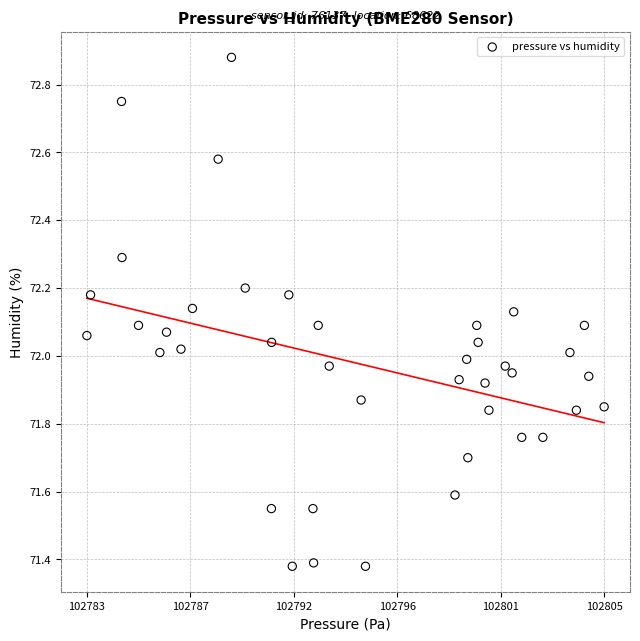

What is the range of X values (max minus min)?

22.5